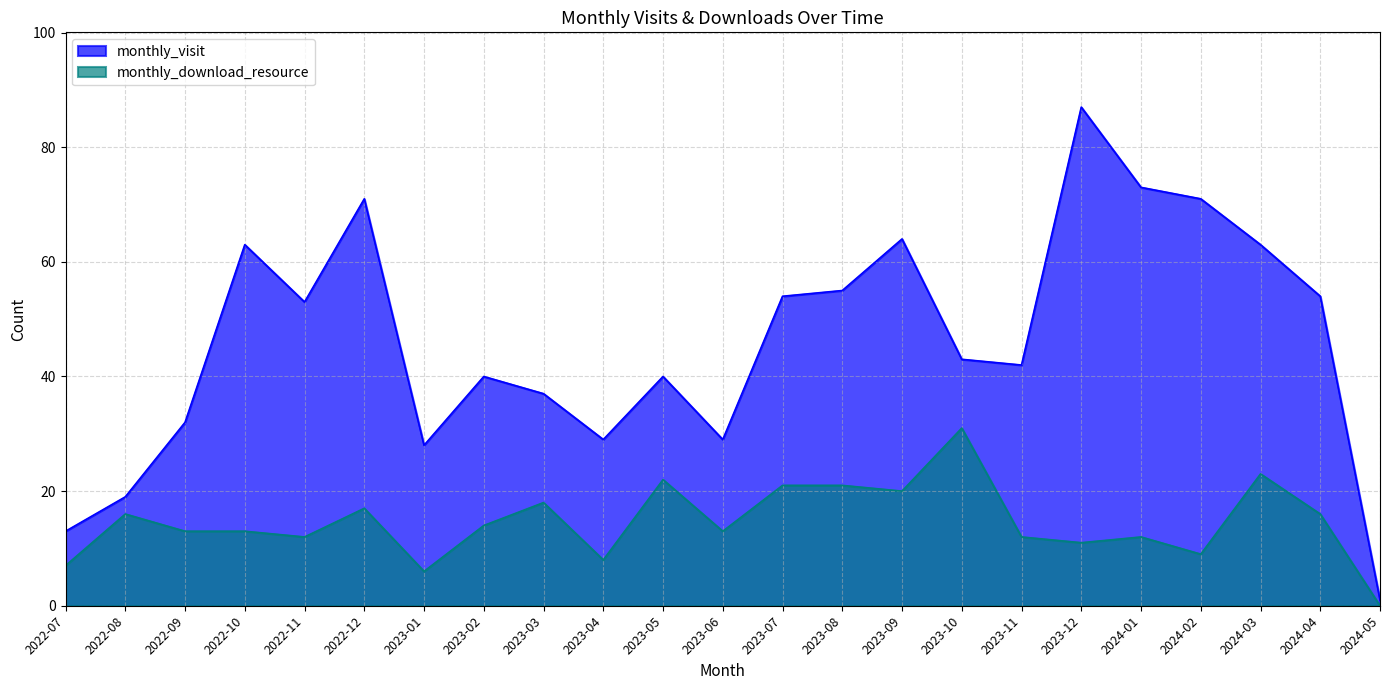

Reading left to right, transcribe all the data shown in this chart.

monthly_visit: 2022-07=13	2022-08=19	2022-09=32	2022-10=63	2022-11=53	2022-12=71	2023-01=28	2023-02=40	2023-03=37	2023-04=29	2023-05=40	2023-06=29	2023-07=54	2023-08=55	2023-09=64	2023-10=43	2023-11=42	2023-12=87	2024-01=73	2024-02=71	2024-03=63	2024-04=54	2024-05=1
monthly_download_resource: 2022-07=7	2022-08=16	2022-09=13	2022-10=13	2022-11=12	2022-12=17	2023-01=6	2023-02=14	2023-03=18	2023-04=8	2023-05=22	2023-06=13	2023-07=21	2023-08=21	2023-09=20	2023-10=31	2023-11=12	2023-12=11	2024-01=12	2024-02=9	2024-03=23	2024-04=16	2024-05=0